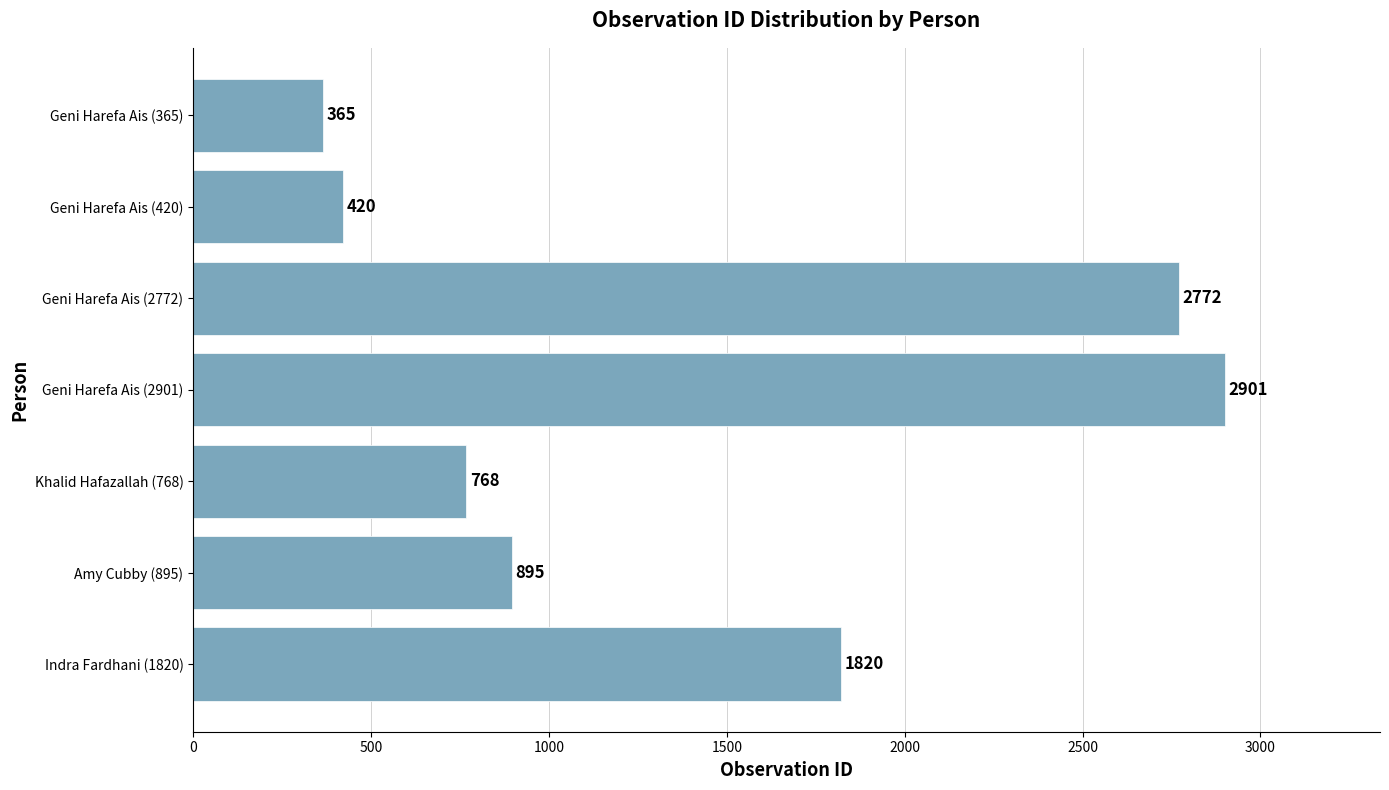

List the labels in order of value, smallest first.

Geni Harefa Ais (365), Geni Harefa Ais (420), Khalid Hafazallah (768), Amy Cubby (895), Indra Fardhani (1820), Geni Harefa Ais (2772), Geni Harefa Ais (2901)